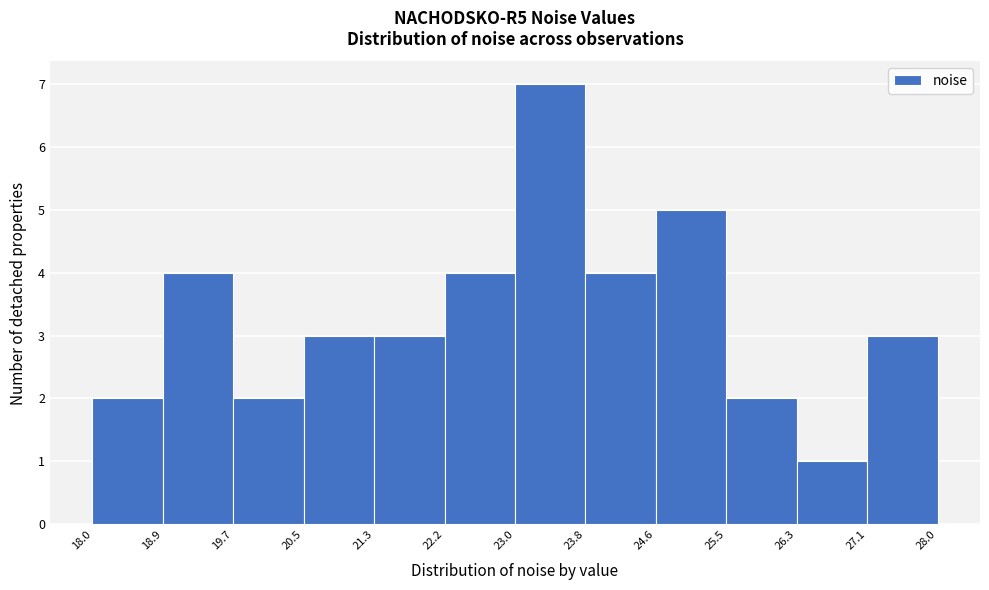

Reading left to right, list every bar in this chart as the range it spans on the x-axis followed by its height. The values are not printed on the chart, so give them approximately, as read against the axis.

18.0 to 18.9: 2
18.9 to 19.7: 4
19.7 to 20.5: 2
20.5 to 21.3: 3
21.3 to 22.2: 3
22.2 to 23.0: 4
23.0 to 23.8: 7
23.8 to 24.6: 4
24.6 to 25.5: 5
25.5 to 26.3: 2
26.3 to 27.1: 1
27.1 to 28.0: 3